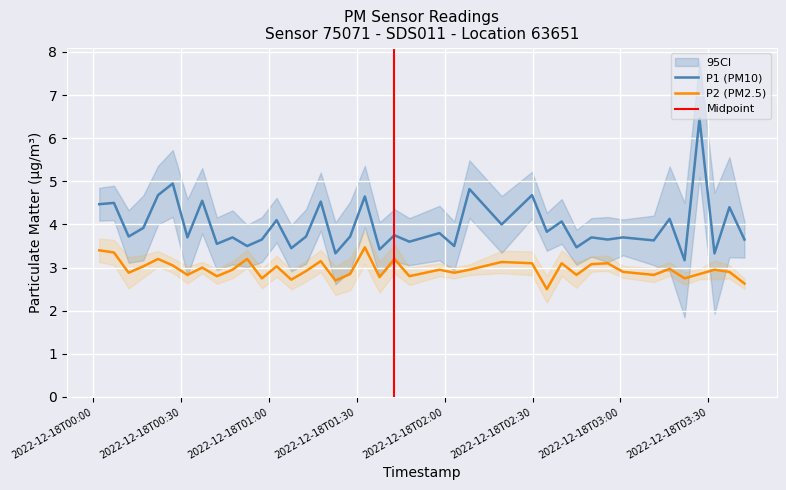

Reading left to right, transcribe all the data shown in this chart.

P1: 2022-12-18T00:02:07=4.5	2022-12-18T00:07:08=4.5	2022-12-18T00:12:09=3.7	2022-12-18T00:17:10=3.9	2022-12-18T00:22:11=4.7	2022-12-18T00:27:12=5.0	2022-12-18T00:32:13=3.7	2022-12-18T00:37:15=4.5	2022-12-18T00:42:16=3.5	2022-12-18T00:47:35=3.7	2022-12-18T00:52:36=3.5	2022-12-18T00:57:37=3.6	2022-12-18T01:02:39=4.1	2022-12-18T01:07:40=3.5	2022-12-18T01:12:42=3.7	2022-12-18T01:17:43=4.5	2022-12-18T01:22:44=3.3	2022-12-18T01:27:45=3.7	2022-12-18T01:32:46=4.7	2022-12-18T01:37:47=3.4	2022-12-18T01:42:52=3.8	2022-12-18T01:47:58=3.6	2022-12-18T01:58:14=3.8	2022-12-18T02:03:16=3.5	2022-12-18T02:08:28=4.8	2022-12-18T02:19:28=4.0	2022-12-18T02:29:50=4.7	2022-12-18T02:34:53=3.8	2022-12-18T02:39:57=4.1	2022-12-18T02:45:00=3.5	2022-12-18T02:50:07=3.7	2022-12-18T02:55:39=3.6	2022-12-18T03:00:54=3.7	2022-12-18T03:11:23=3.6	2022-12-18T03:16:47=4.1	2022-12-18T03:21:54=3.2	2022-12-18T03:26:59=6.5	2022-12-18T03:32:07=3.3	2022-12-18T03:37:12=4.4	2022-12-18T03:42:20=3.6
P2: 2022-12-18T00:02:07=3.4	2022-12-18T00:07:08=3.4	2022-12-18T00:12:09=2.9	2022-12-18T00:17:10=3.0	2022-12-18T00:22:11=3.2	2022-12-18T00:27:12=3.0	2022-12-18T00:32:13=2.8	2022-12-18T00:37:15=3.0	2022-12-18T00:42:16=2.8	2022-12-18T00:47:35=3.0	2022-12-18T00:52:36=3.2	2022-12-18T00:57:37=2.8	2022-12-18T01:02:39=3.0	2022-12-18T01:07:40=2.7	2022-12-18T01:12:42=2.9	2022-12-18T01:17:43=3.1	2022-12-18T01:22:44=2.7	2022-12-18T01:27:45=2.9	2022-12-18T01:32:46=3.5	2022-12-18T01:37:47=2.8	2022-12-18T01:42:52=3.2	2022-12-18T01:47:58=2.8	2022-12-18T01:58:14=3.0	2022-12-18T02:03:16=2.9	2022-12-18T02:08:28=3.0	2022-12-18T02:19:28=3.1	2022-12-18T02:29:50=3.1	2022-12-18T02:34:53=2.5	2022-12-18T02:39:57=3.1	2022-12-18T02:45:00=2.8	2022-12-18T02:50:07=3.1	2022-12-18T02:55:39=3.1	2022-12-18T03:00:54=2.9	2022-12-18T03:11:23=2.8	2022-12-18T03:16:47=3.0	2022-12-18T03:21:54=2.8	2022-12-18T03:26:59=2.9	2022-12-18T03:32:07=3.0	2022-12-18T03:37:12=2.9	2022-12-18T03:42:20=2.6